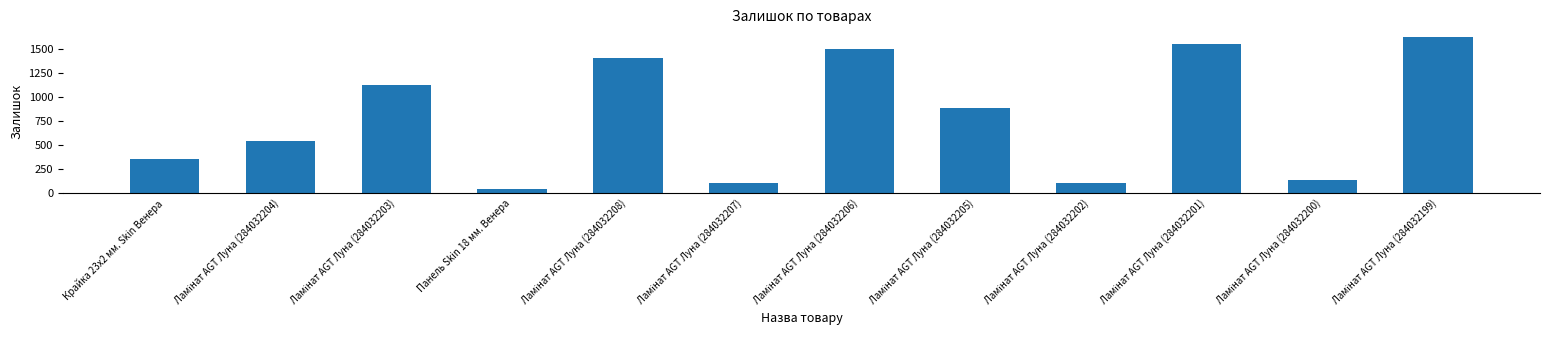

What is the average value?

784